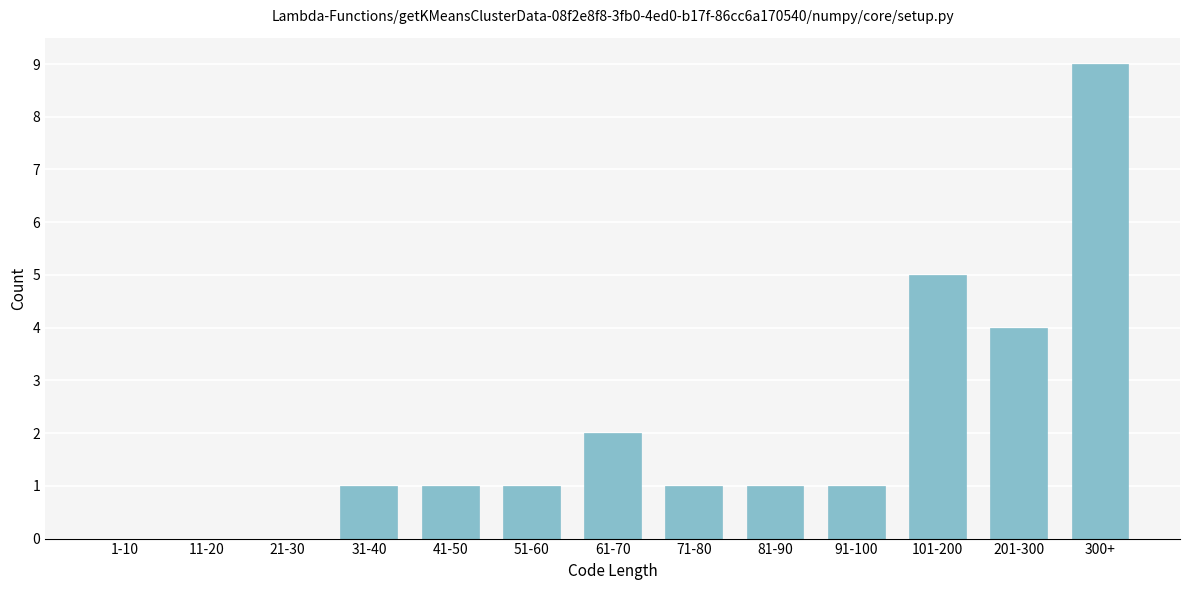

Reading left to right, transcribe all the data shown in this chart.

1-10=0	11-20=0	21-30=0	31-40=1	41-50=1	51-60=1	61-70=2	71-80=1	81-90=1	91-100=1	101-200=5	201-300=4	300+=9